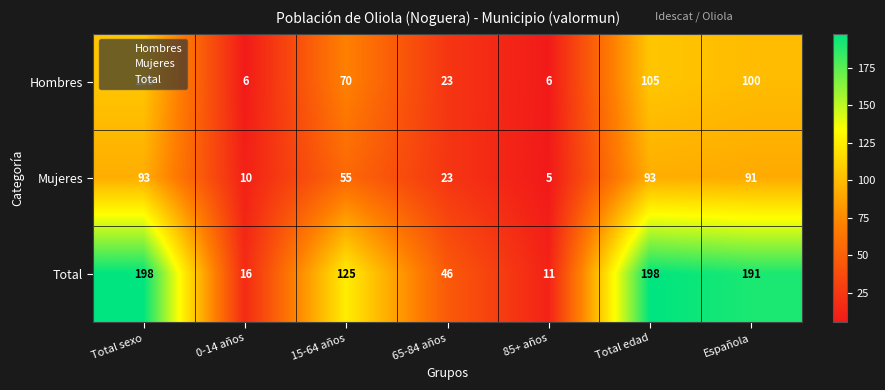

The Total series shows 191 at Española. True or false?

True